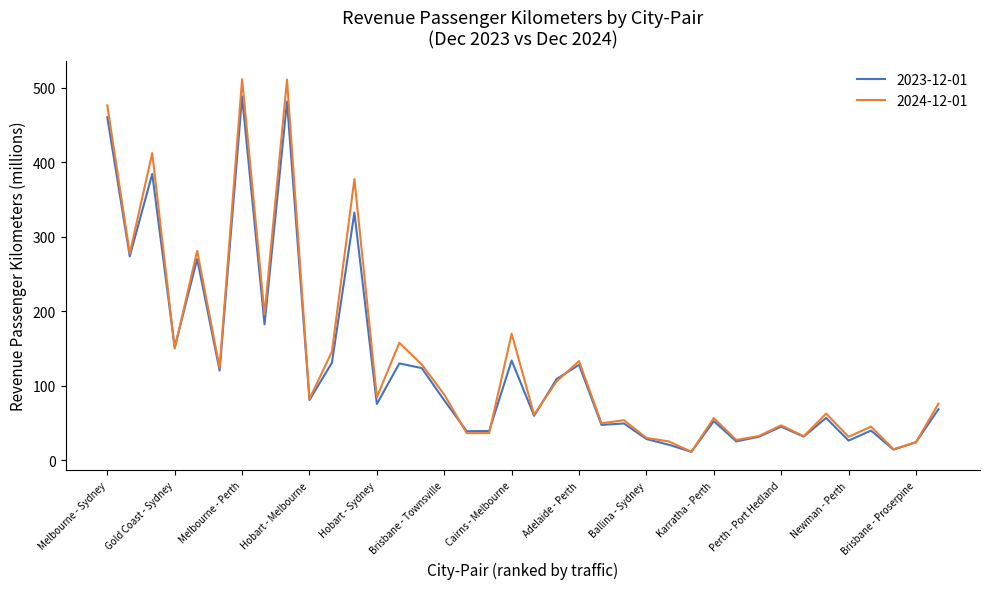

How many values in the 2024-12-01 series exceed 82?

19